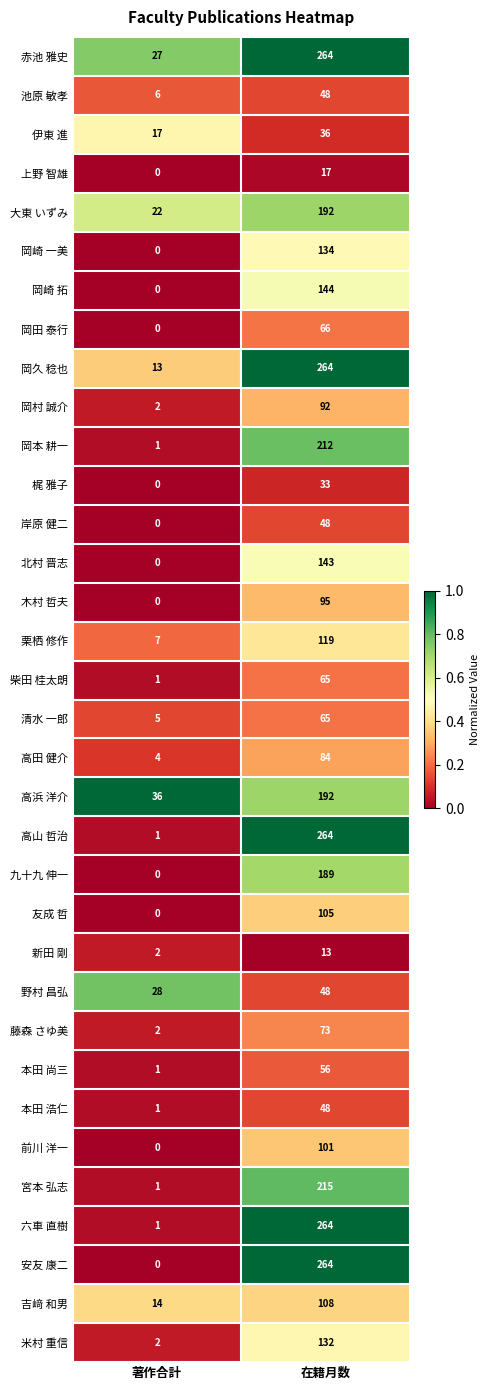

True or false: 高浜 洋介 has a value of 36 at 著作合計.

True